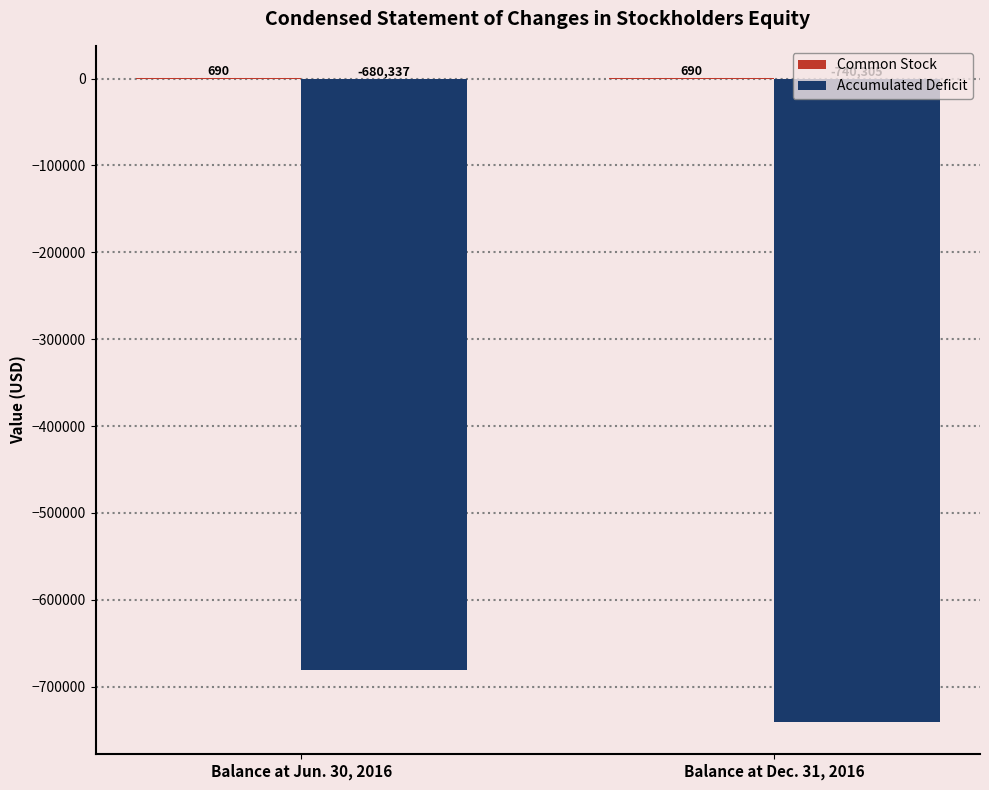

At which category is the sum across all series the highest?

Balance at Jun. 30, 2016